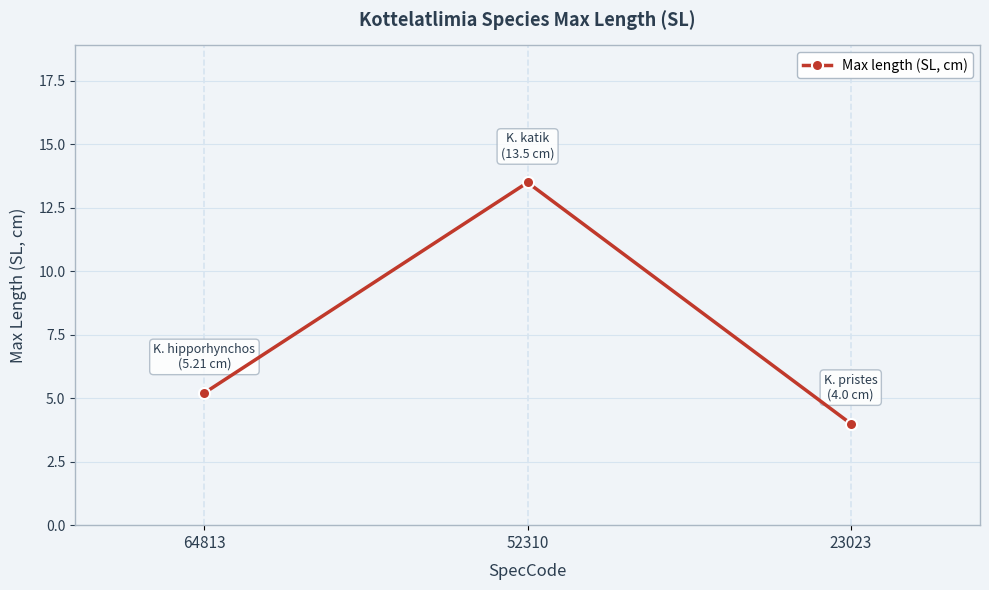

At which label is the value closest to 8?

64813